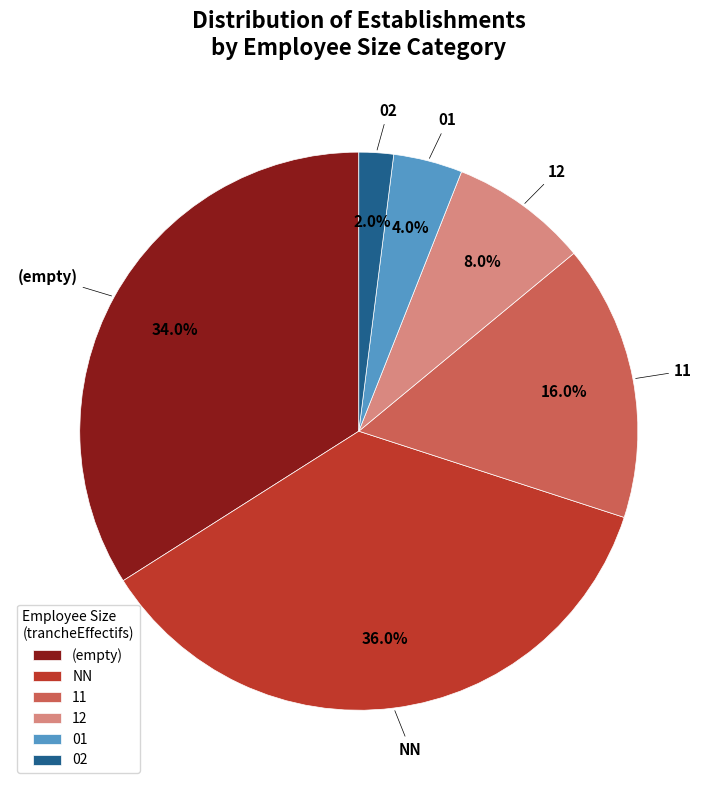

Rank the categories by value from lowest to highest.

02, 01, 12, 11, (empty), NN